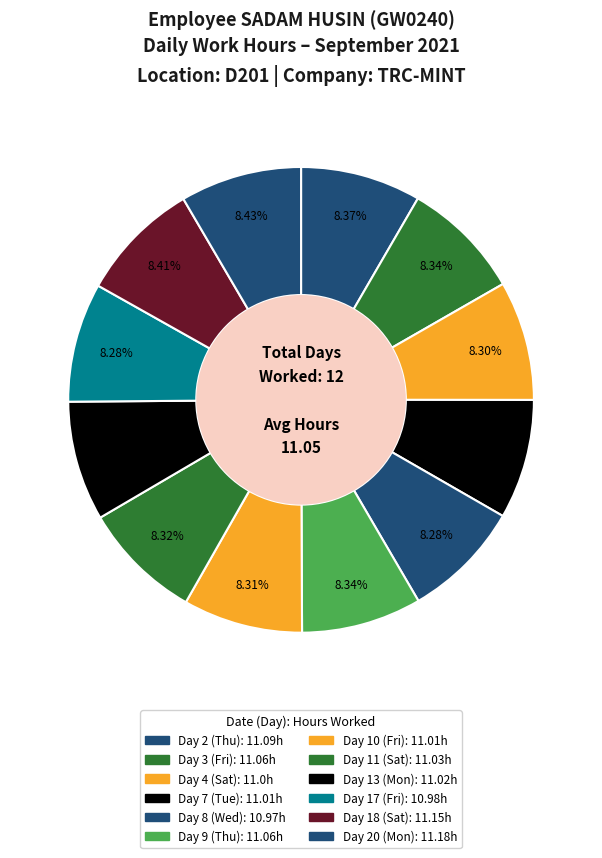

Count the number of slices in the pie.

12